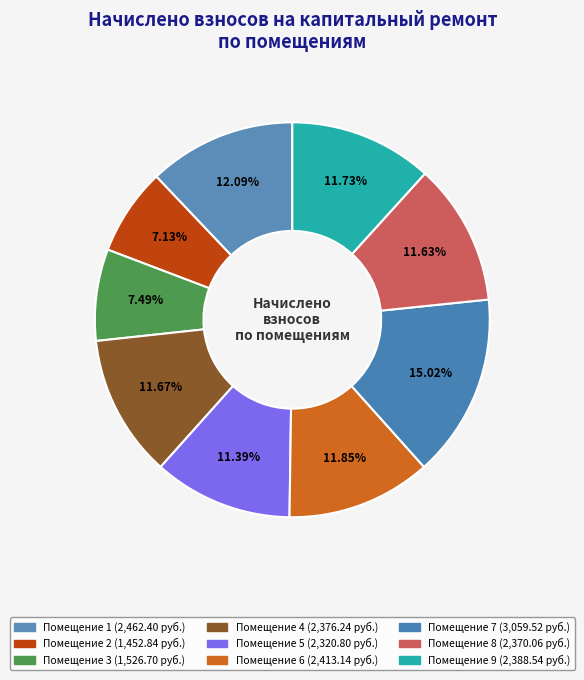

Is there a majority slice in this chart?

No